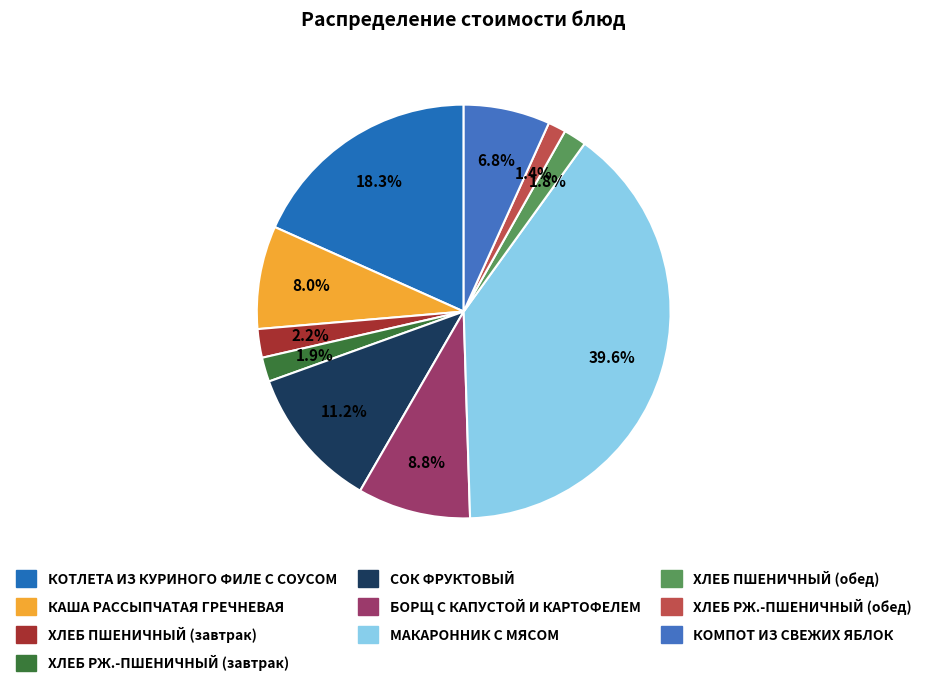

Does ХЛЕБ ПШЕНИЧНЫЙ (завтрак) represent more than half of the total?

No